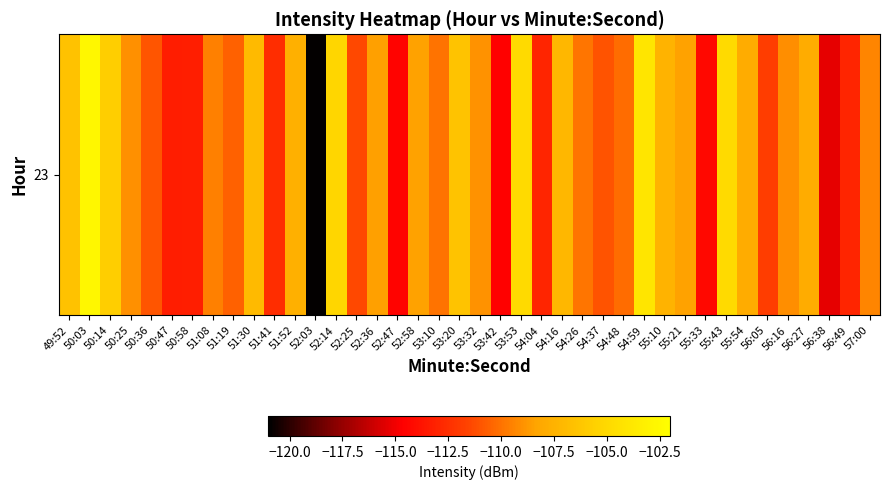

Rank the categories by value from lowest to highest.

52:03, 56:38, 53:42, 52:47, 55:33, 50:47, 50:58, 56:49, 54:04, 51:41, 56:05, 52:25, 54:37, 50:36, 51:19, 54:48, 53:10, 54:26, 51:08, 57:00, 56:16, 50:25, 53:32, 52:36, 55:21, 52:58, 55:54, 56:27, 51:52, 55:10, 54:16, 51:30, 49:52, 53:20, 50:14, 52:14, 55:43, 53:53, 54:59, 50:03